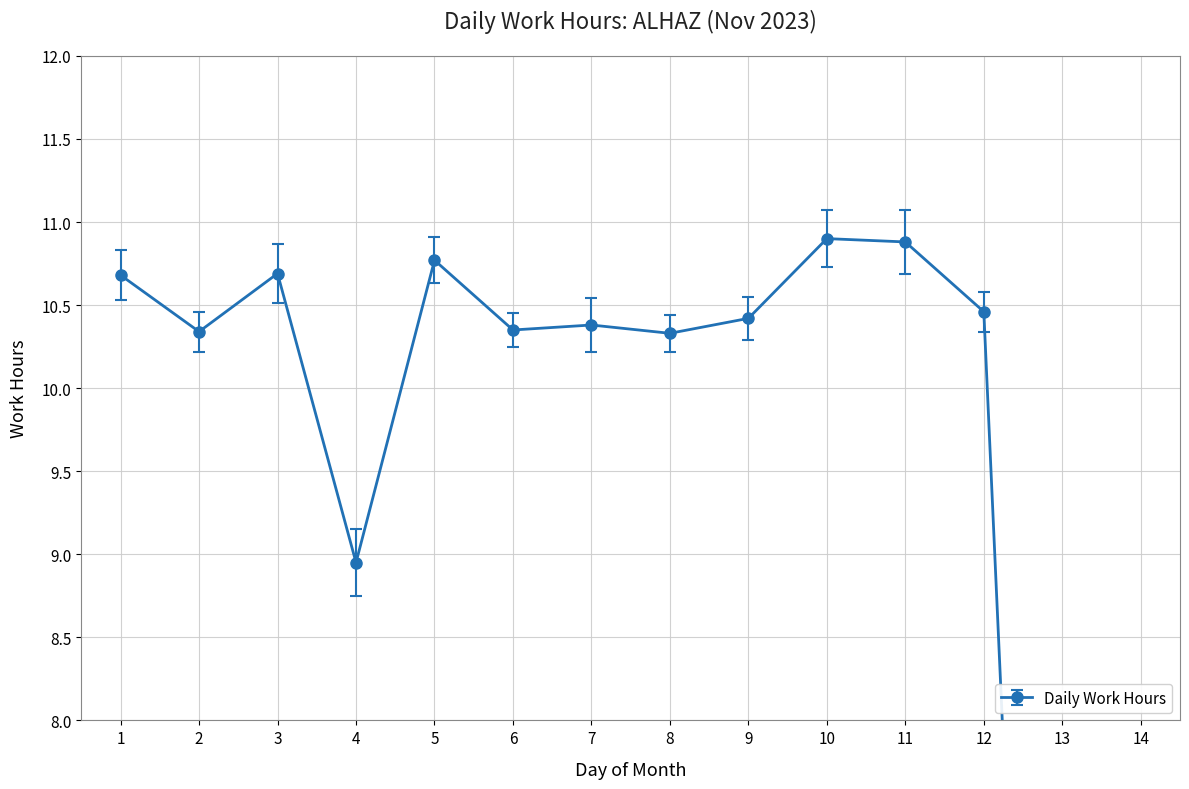

At which category does the data reach its first local valley?

2